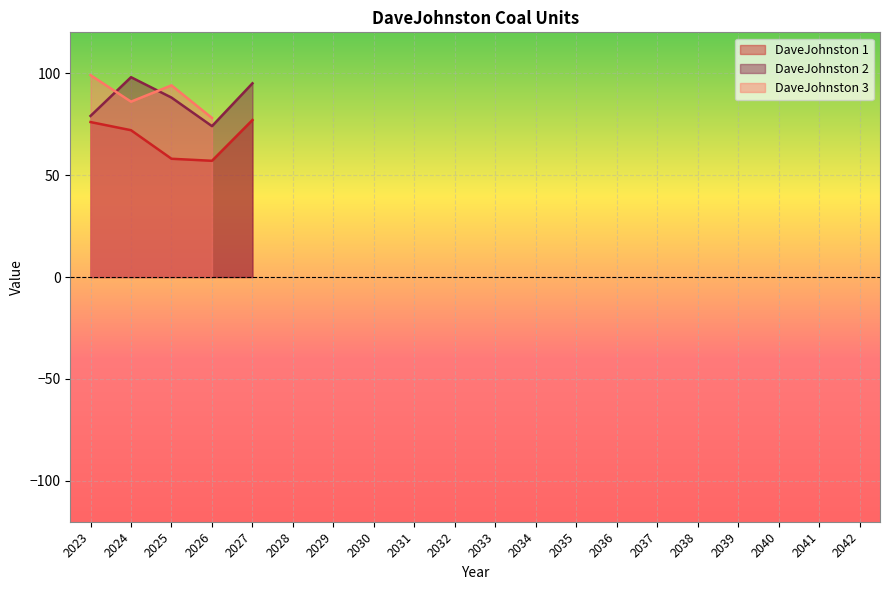

The value of DaveJohnston 1 at 2034 is 0. True or false?

True